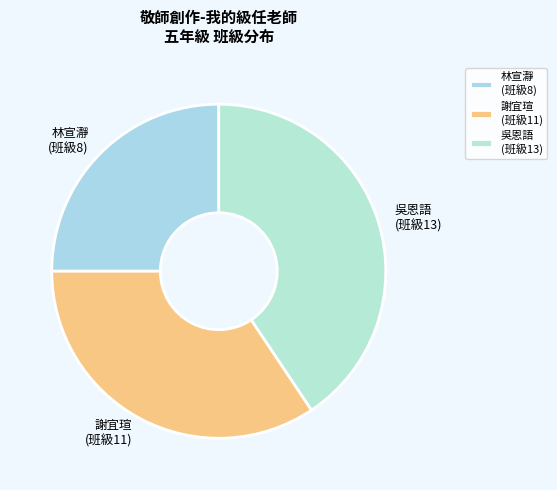

Which category has the smallest portion of the pie?

林宣瀞 (班級8)